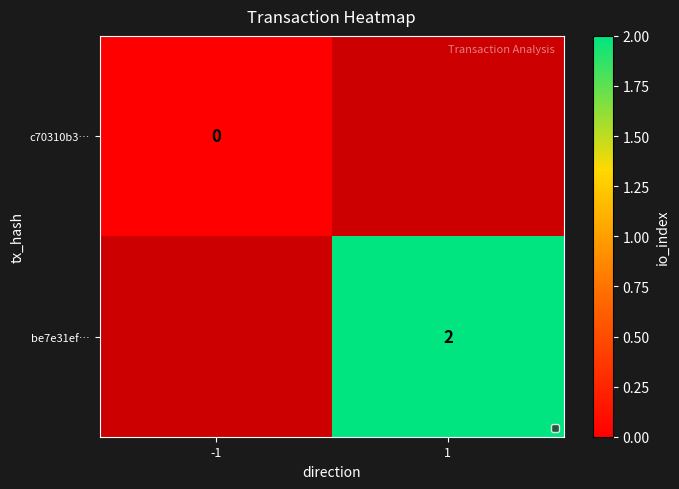

At how many categories does at least one series exceed 1?

1